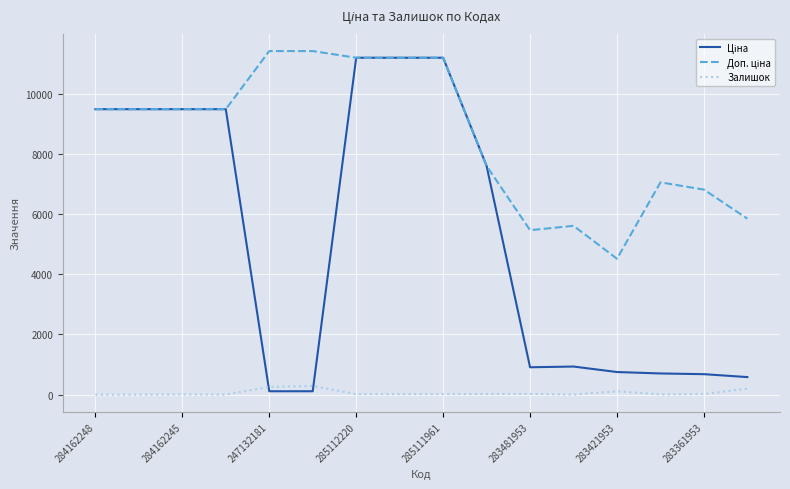

Which series ends up on top after the final intersection of Залишок and Ціна?

Ціна